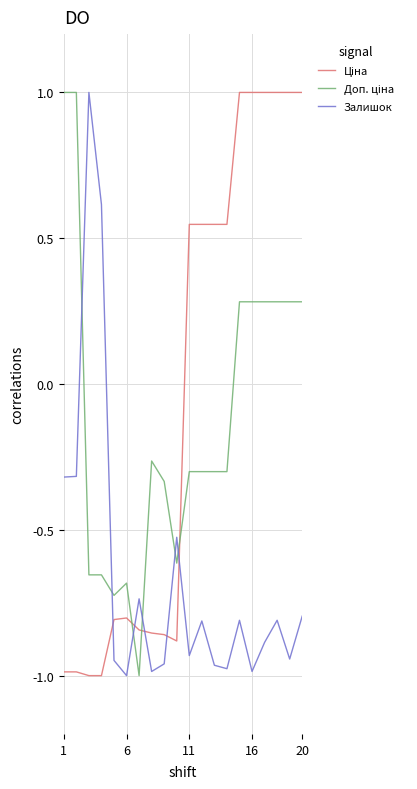

What is the greatest value displayed?

1.0